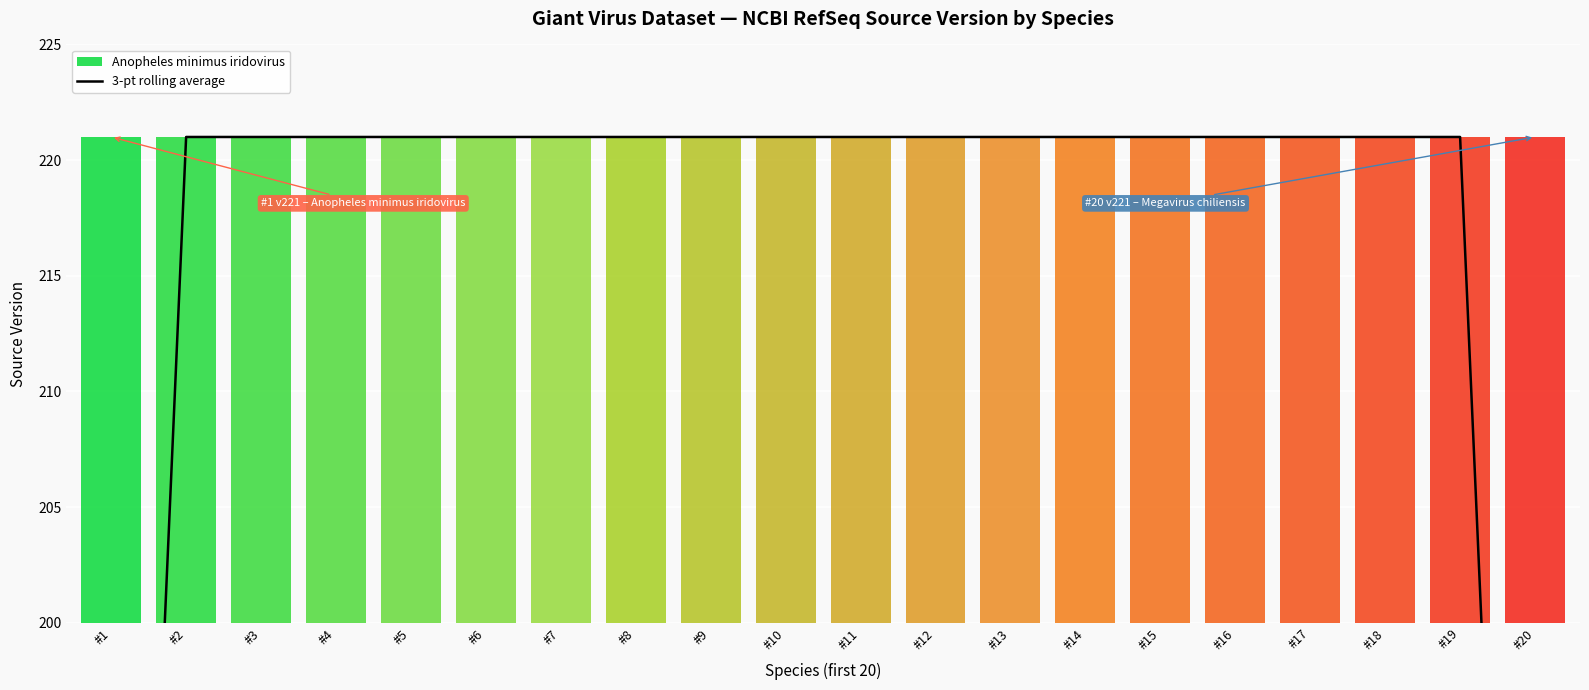

What is the value of the 6th point from the left?

221.0